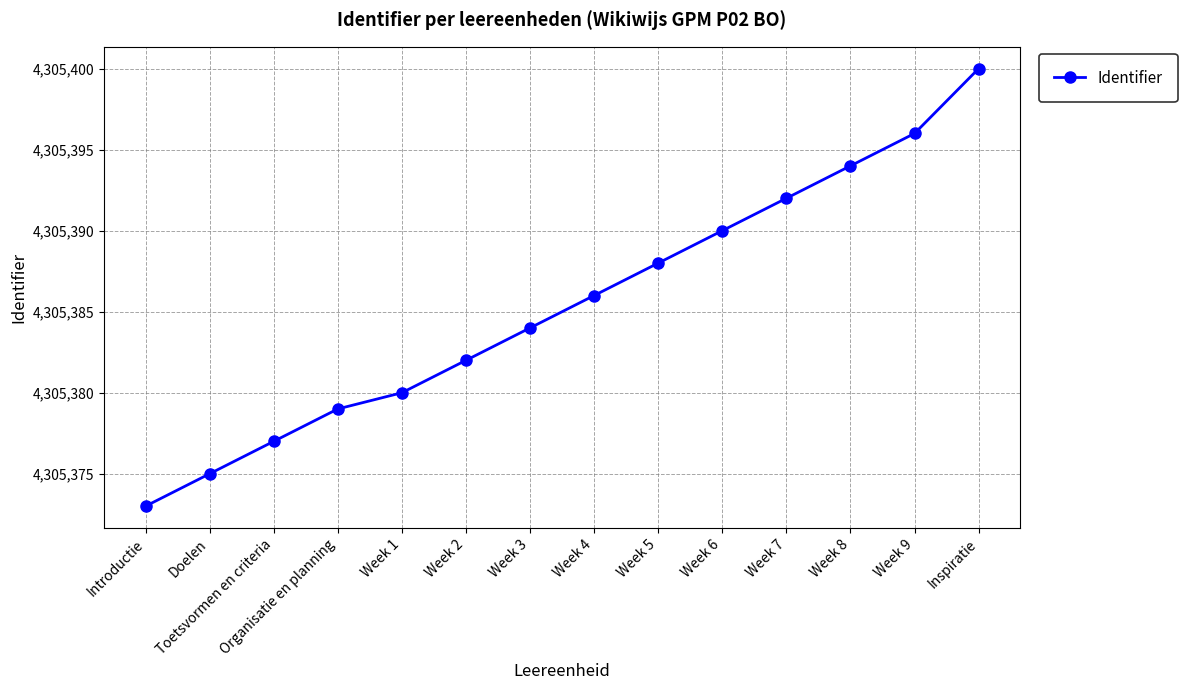

Reading left to right, transcribe all the data shown in this chart.

Introductie=4305373	Doelen=4305375	Toetsvormen en criteria=4305377	Organisatie en planning=4305379	Week 1=4305380	Week 2=4305382	Week 3=4305384	Week 4=4305386	Week 5=4305388	Week 6=4305390	Week 7=4305392	Week 8=4305394	Week 9=4305396	Inspiratie=4305400